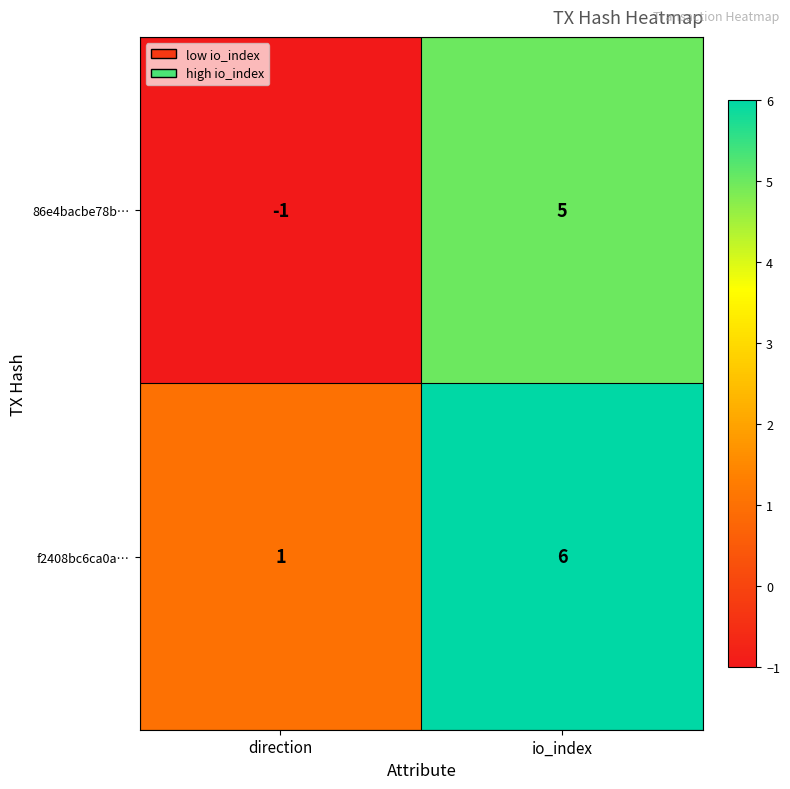

Which series has the largest range (max minus min)?

86e4bacbe78b…